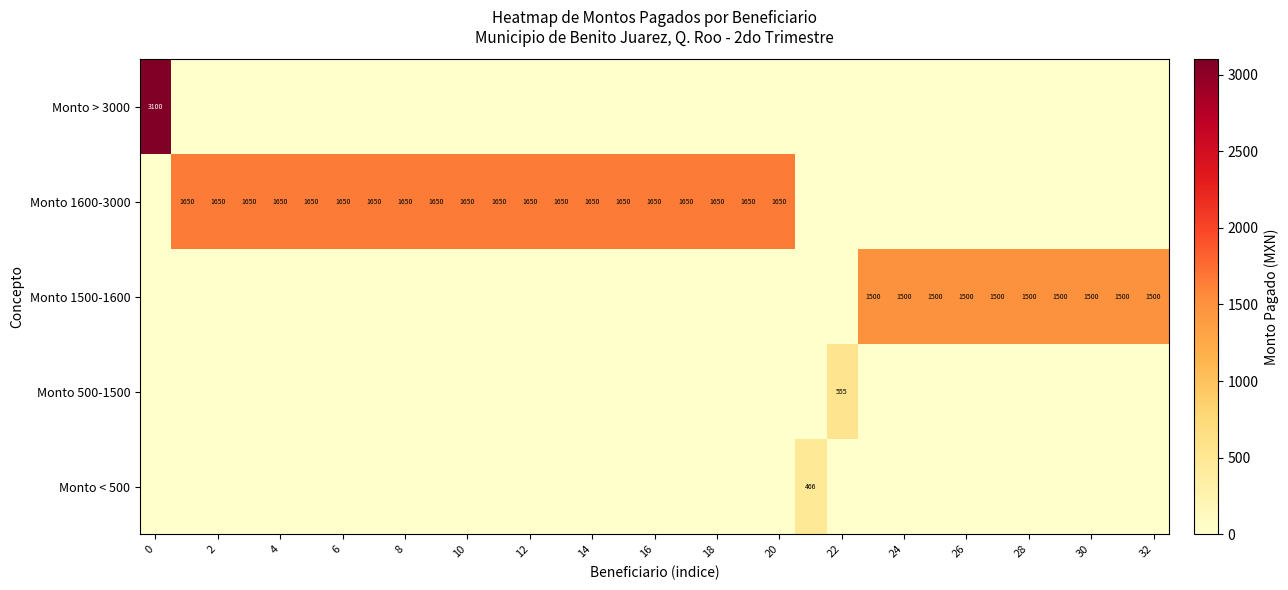

At how many categories does at least one series exceed 2753?

1